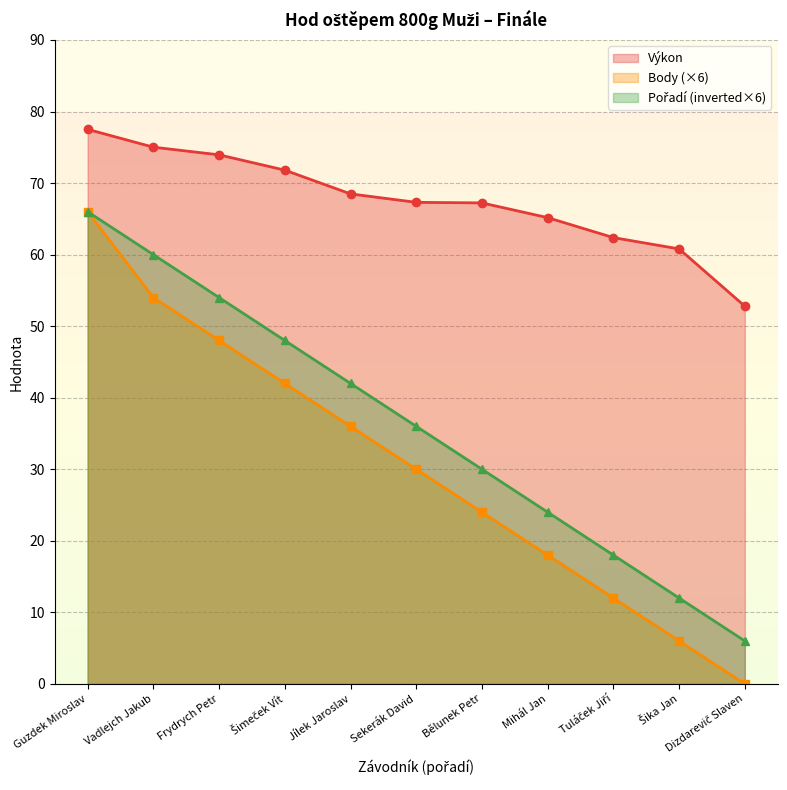

Which category has the highest value in the Výkon series?

Guzdek Miroslav